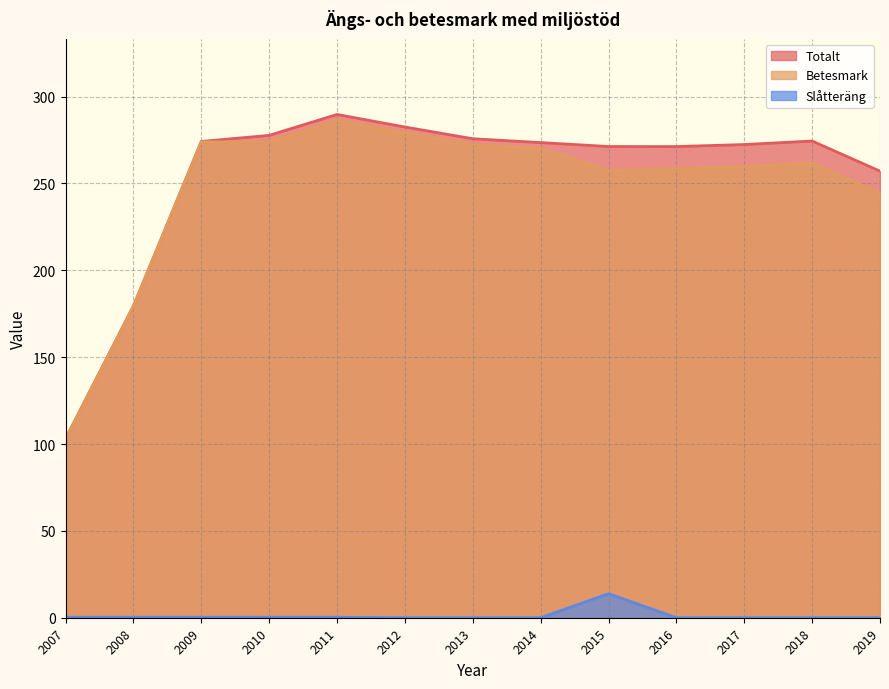

Where is the first local minimum for Totalt?

2016